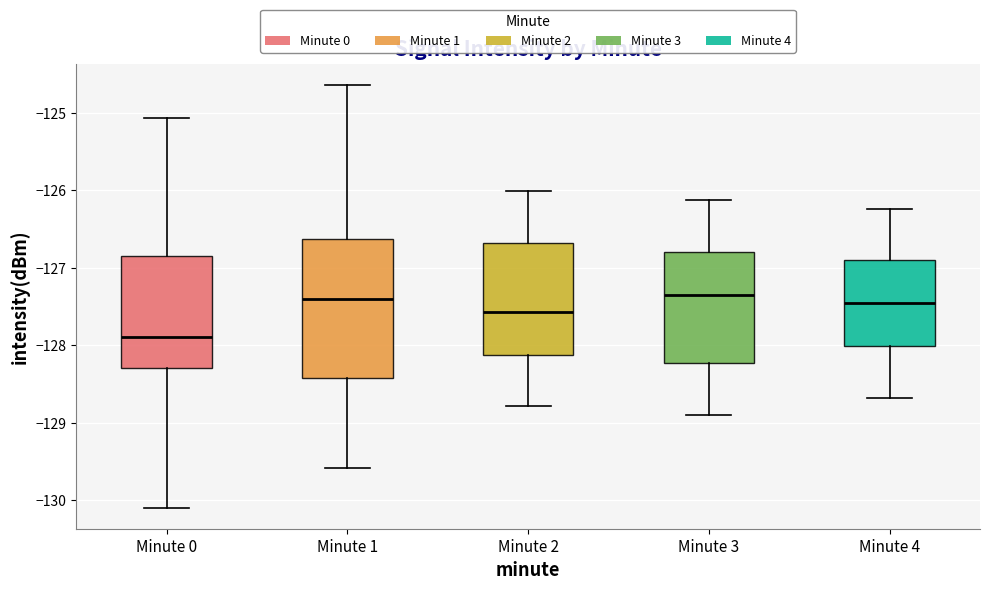

Reading left to right, transcribe this box plot: for each box, give where its median line is, the range the box spans, and where its two whiskers end, as read against the y-axis. The values are not printed on the chart, so give them approximately, as read against the axis.

Minute 0: median -127.9, box -128.3 to -126.8, whiskers -130.1 to -125.1
Minute 1: median -127.4, box -128.4 to -126.6, whiskers -129.6 to -124.6
Minute 2: median -127.6, box -128.1 to -126.7, whiskers -128.8 to -126.0
Minute 3: median -127.3, box -128.2 to -126.8, whiskers -128.9 to -126.1
Minute 4: median -127.5, box -128.0 to -126.9, whiskers -128.7 to -126.2